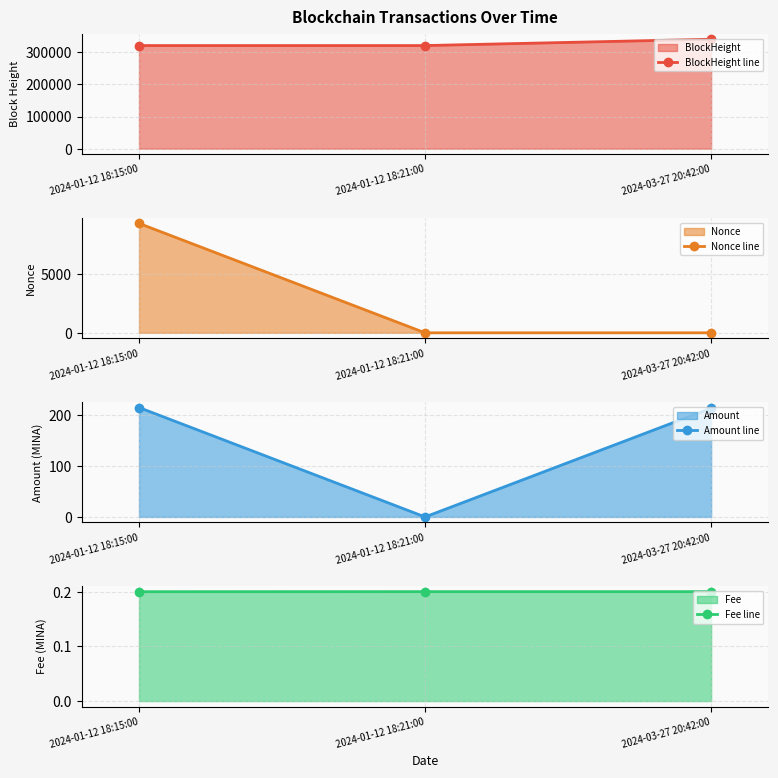

What value does the BlockHeight line series have at 2024-01-12 18:21:00?

321260